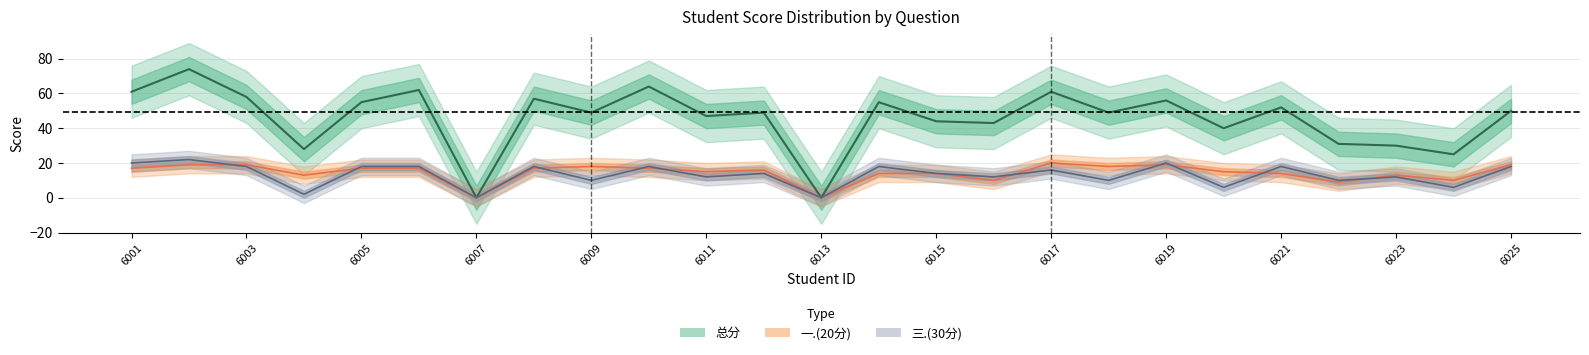

What is the difference between the highest and lowest values at 6011?

35